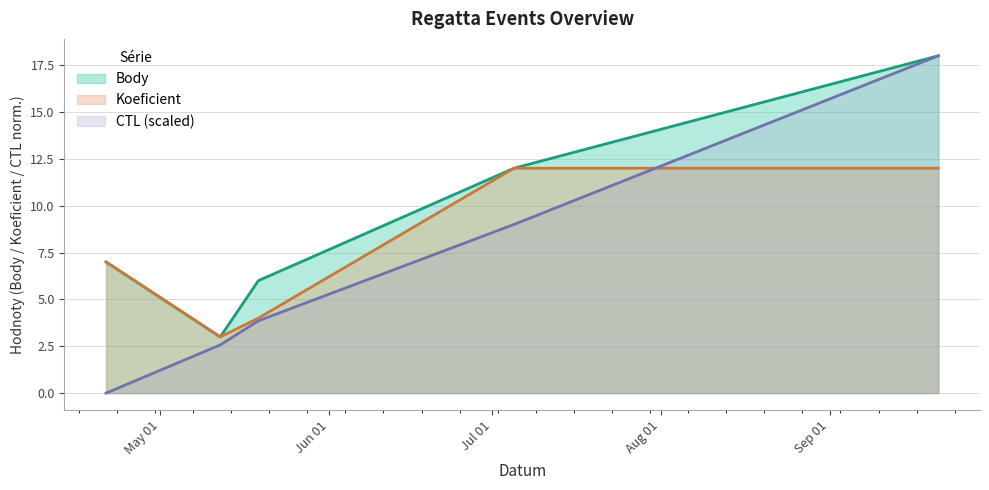

How many interior local valleys does the Koeficient series have?

1